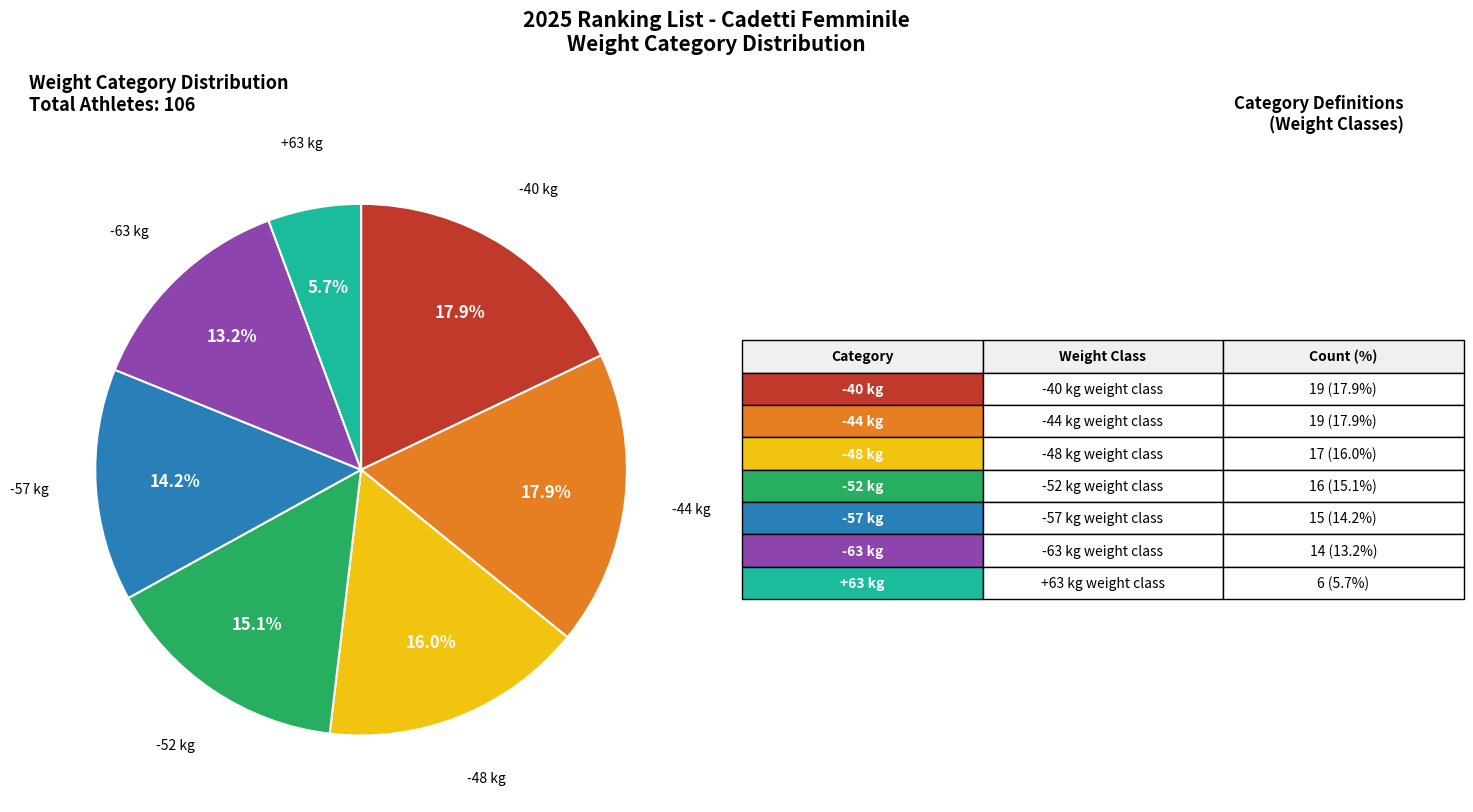

Is there a majority slice in this chart?

No